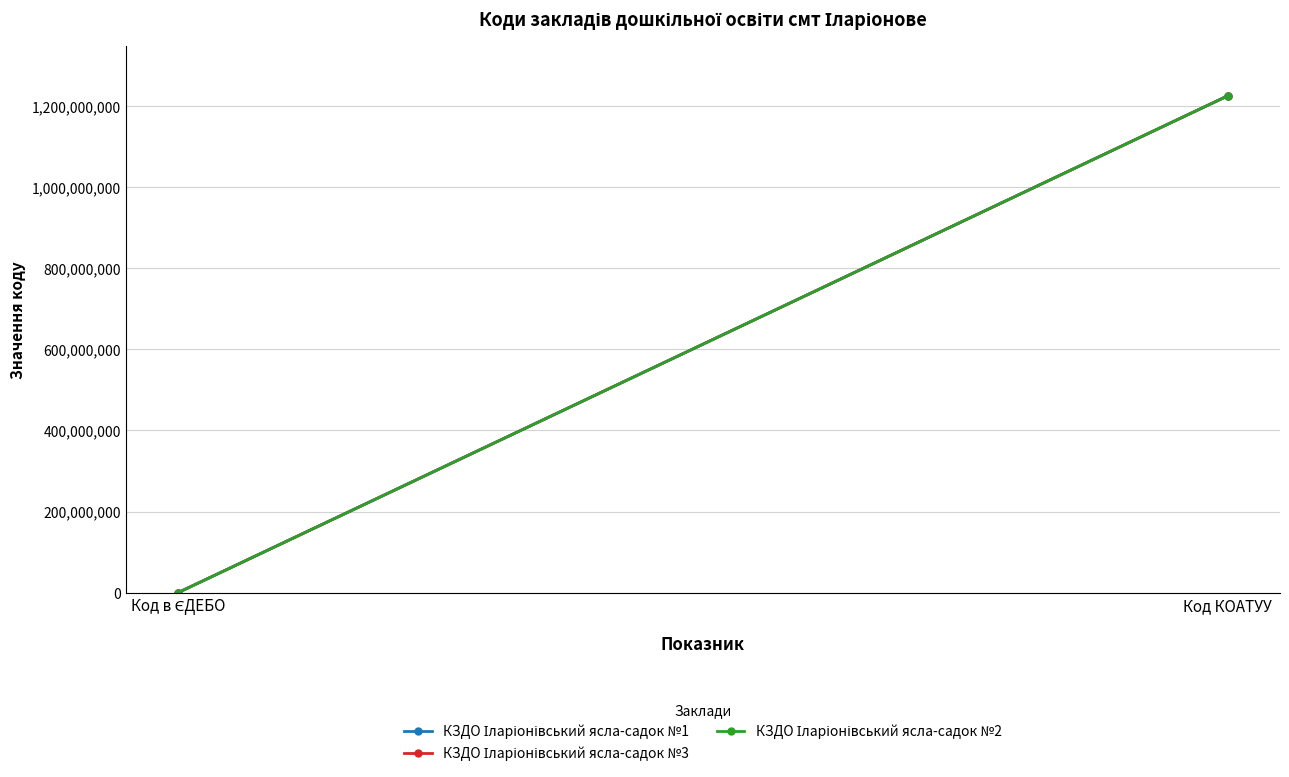

What is the label of the 1st point from the right?

Код КОАТУУ